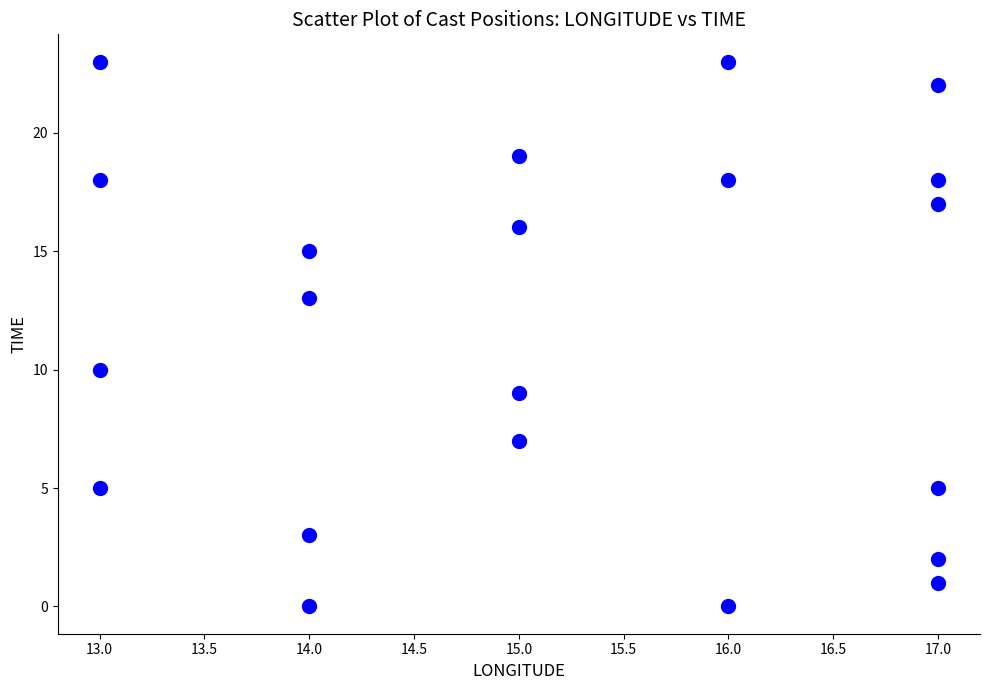

What is the range of Y values (max minus min)?

23